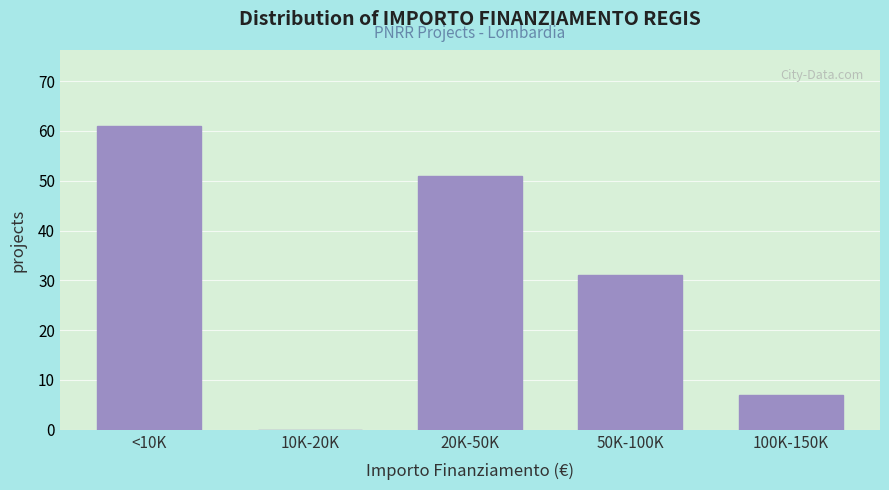

Reading left to right, what are all the values shown in this chart?

<10K=61	10K-20K=0	20K-50K=51	50K-100K=31	100K-150K=7